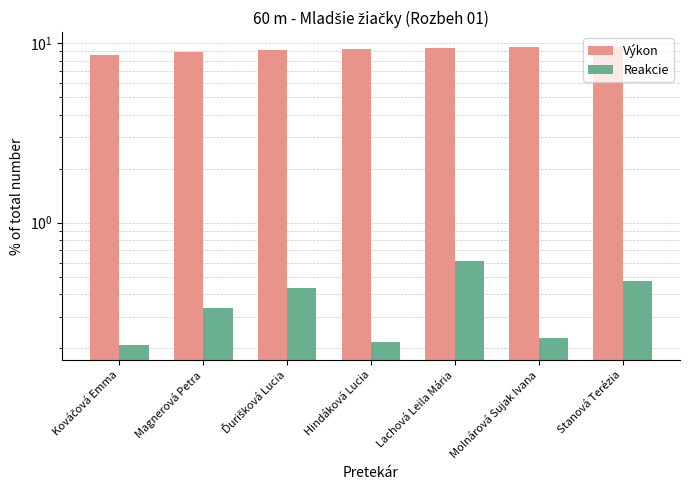

Which category has the highest value across all series?

Stanová Terézia